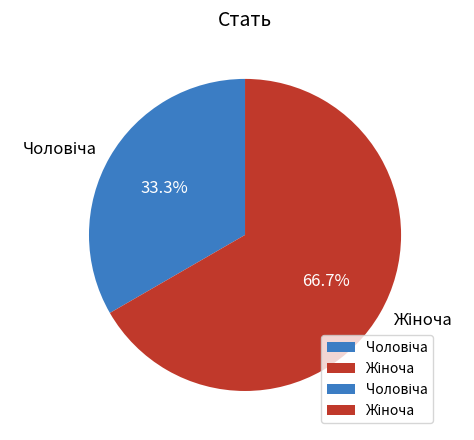

Does any single category account for the majority?

Yes